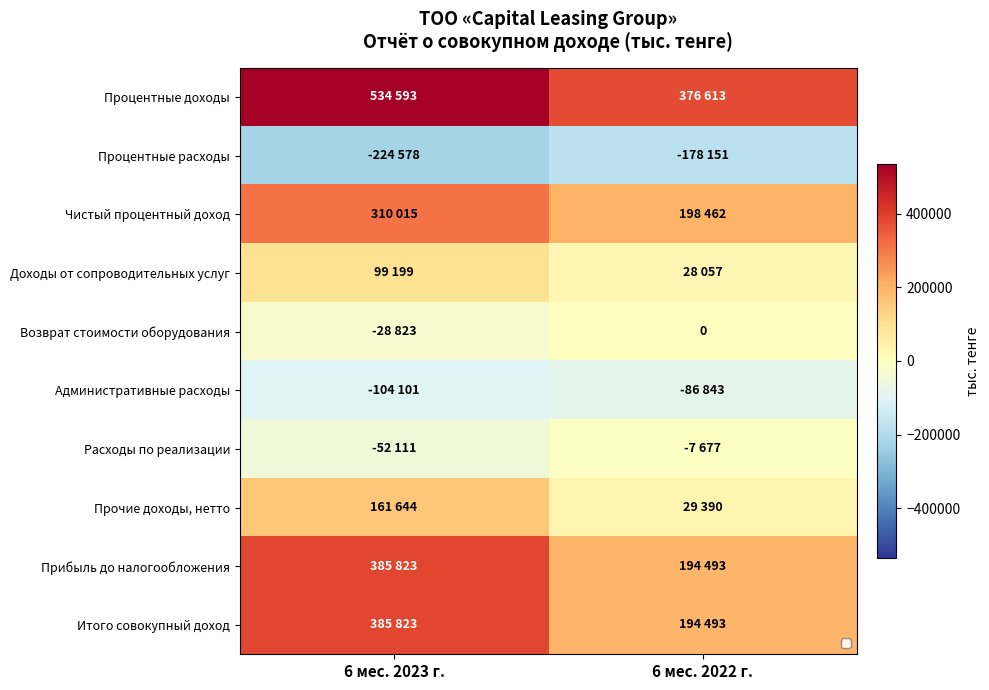

Between 6 мес. 2023 г. and 6 мес. 2022 г., which series saw the biggest shift?

Прибыль до налогообложения